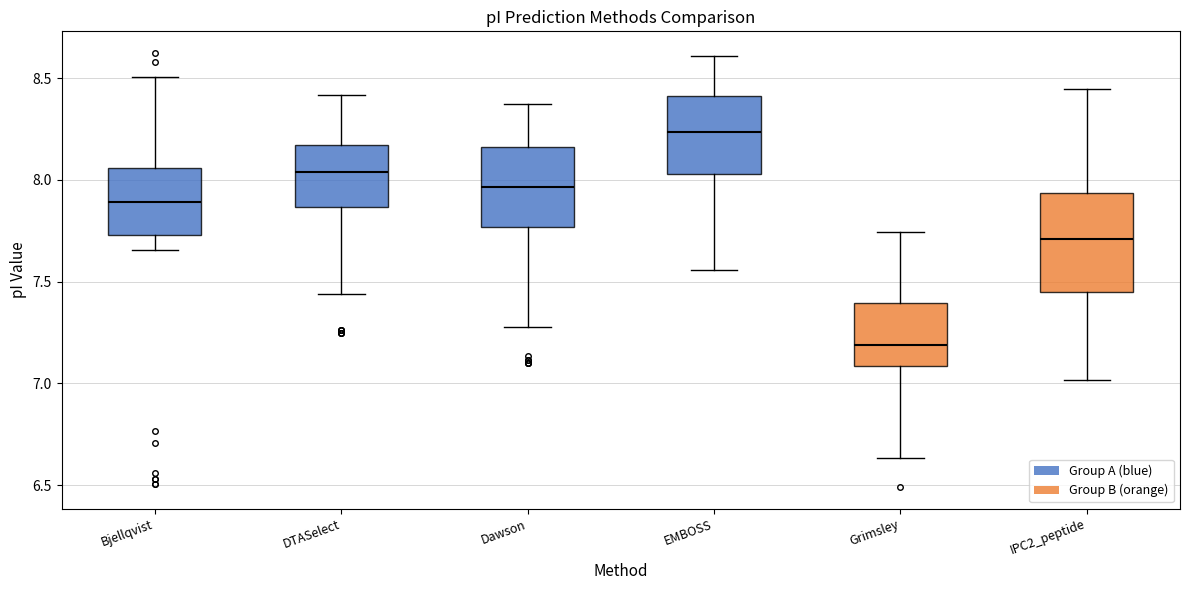

Where is the upper edge of the box for Grimsley on the y-axis? The values are not printed on the chart, so give them approximately, as read against the axis.

7.40